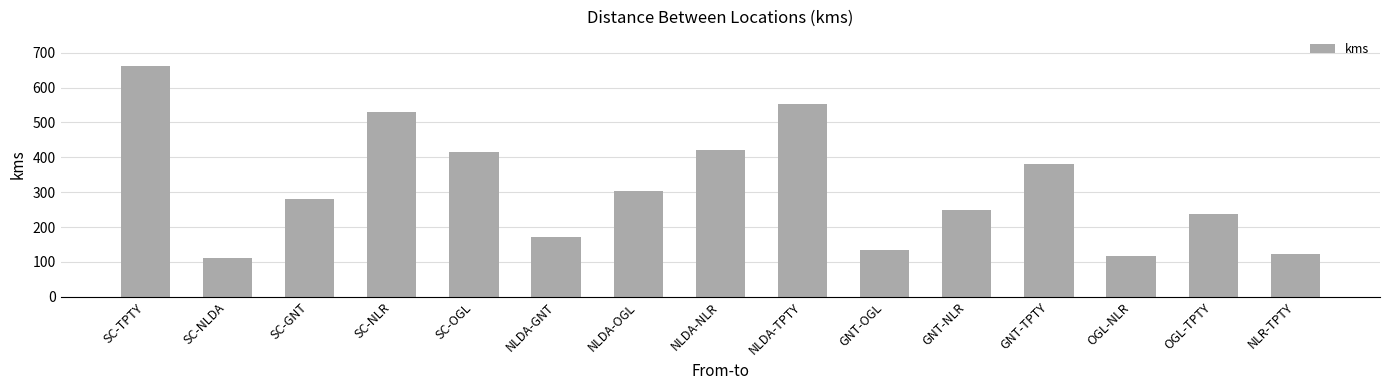

Where does the data first go above 281?

SC-TPTY